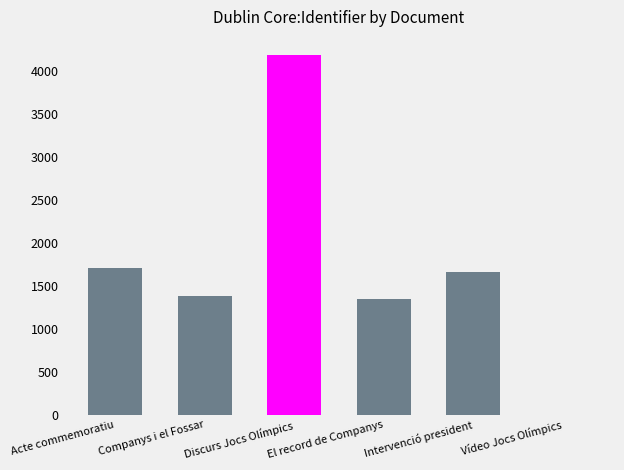

What is the approximate value at Discurs Jocs Olímpics, to the nearest 50?

4200